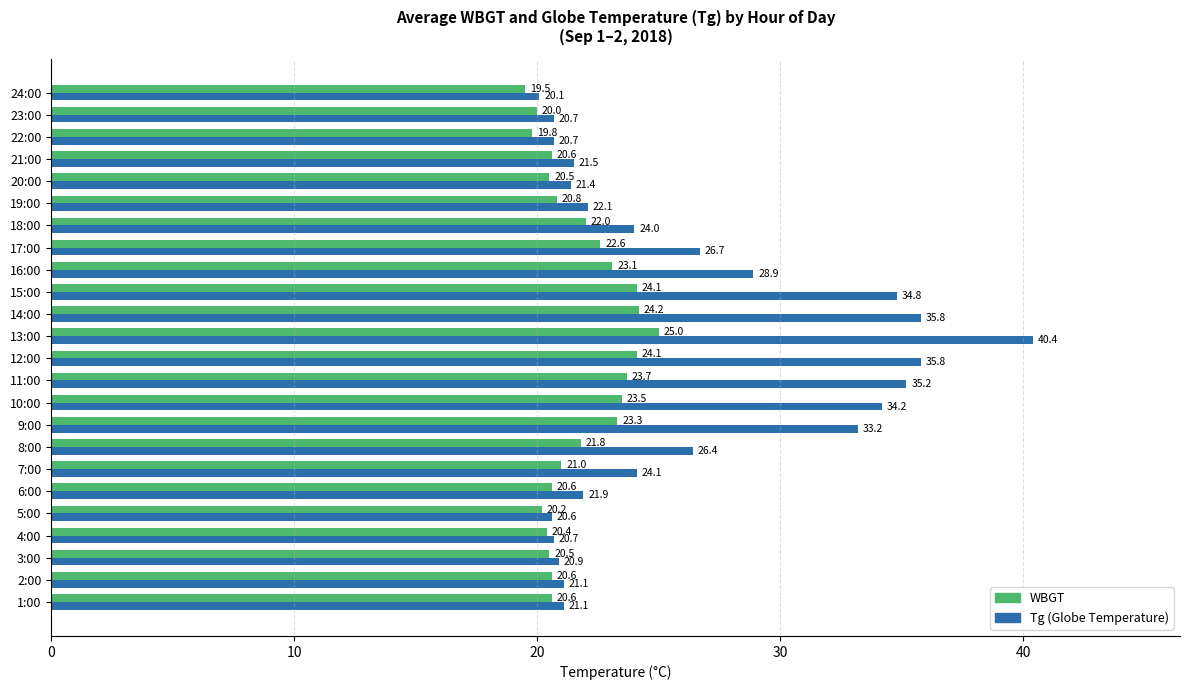

How many categories are shown in the chart?

24